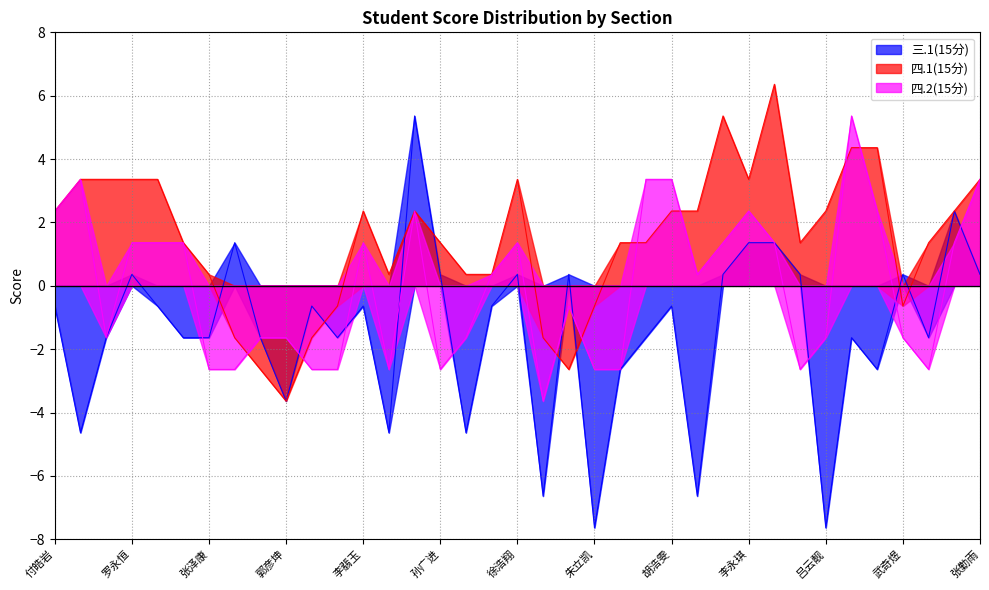

What is the minimum value for 四.1(15分)?

-3.6